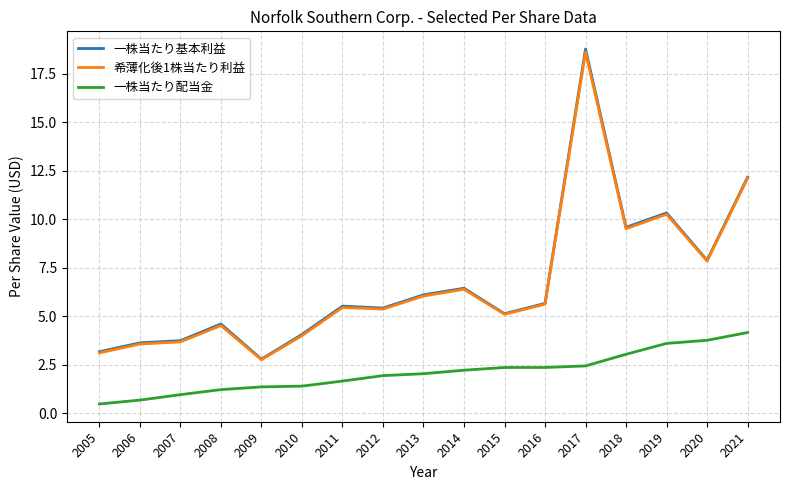

Where does the 希薄化後1株当たり利益 series first go above 5?

2011